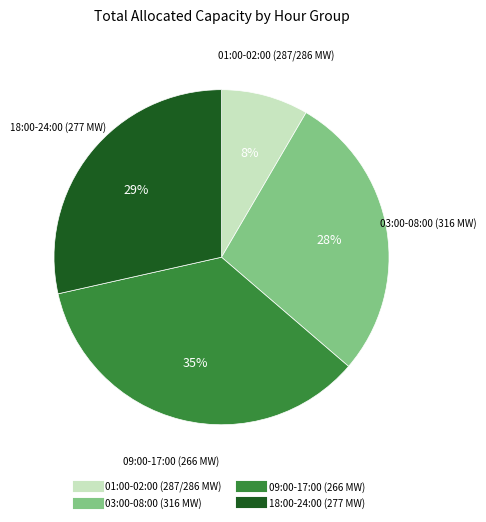

Does any single category account for the majority?

No